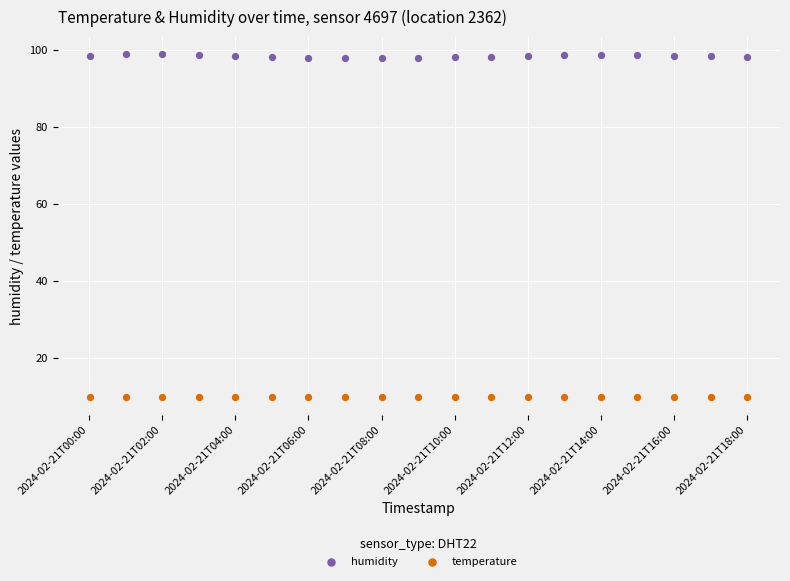

Which series reaches the maximum Y coordinate?

humidity